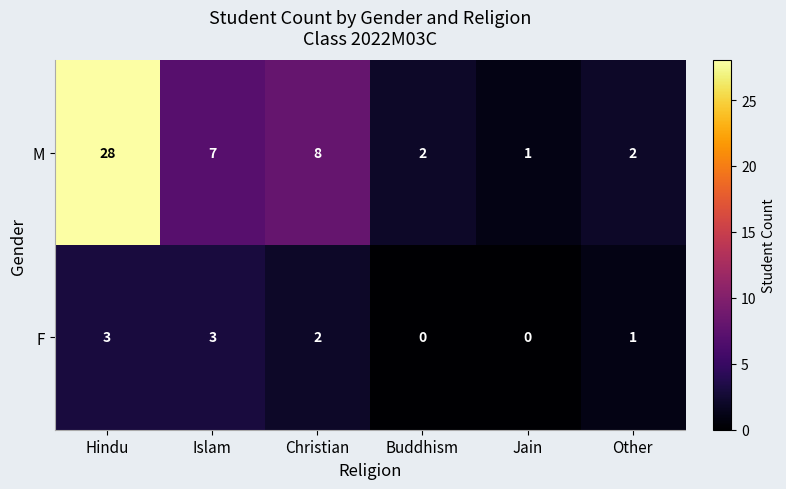

What is the sum of all F values?

9